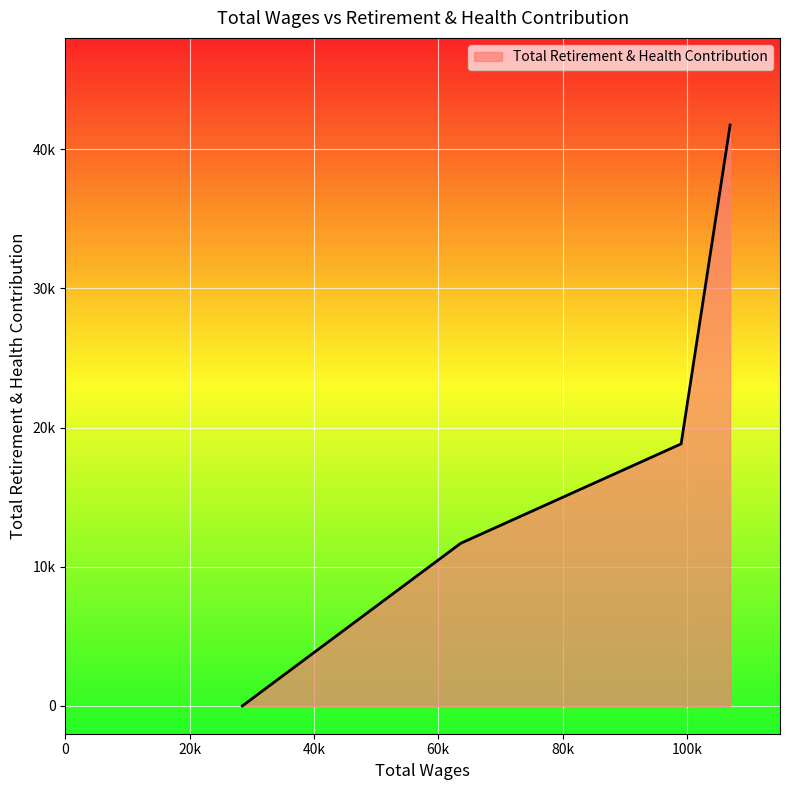

Does the chart display data point markers on the line(s)?

No